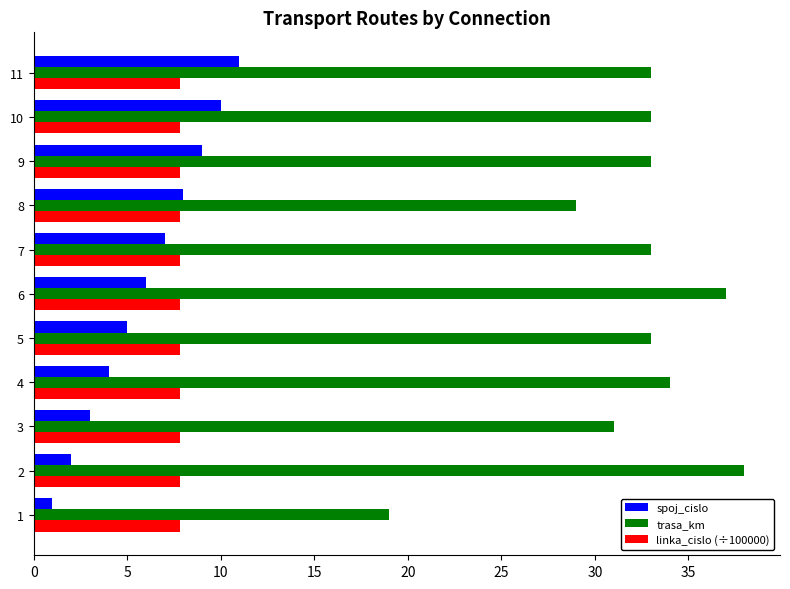

What is the sum of the spoj_cislo values at 2 and 6?

8.0